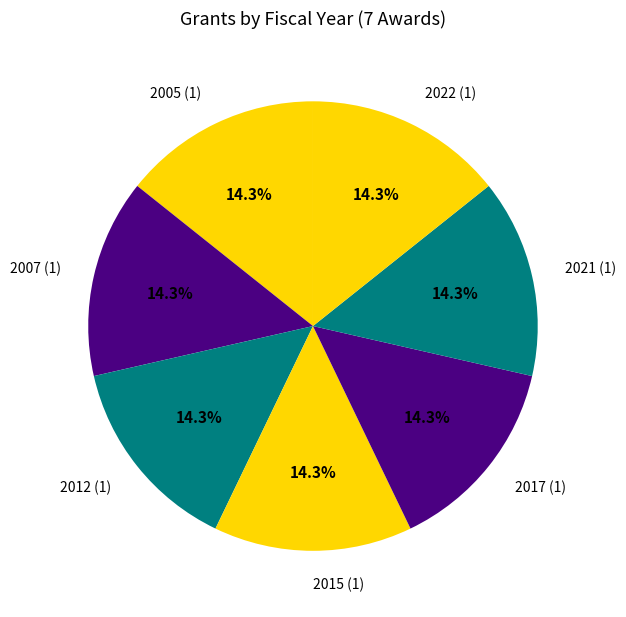

What portion of the pie excludes 2017 (1)?

85.7%